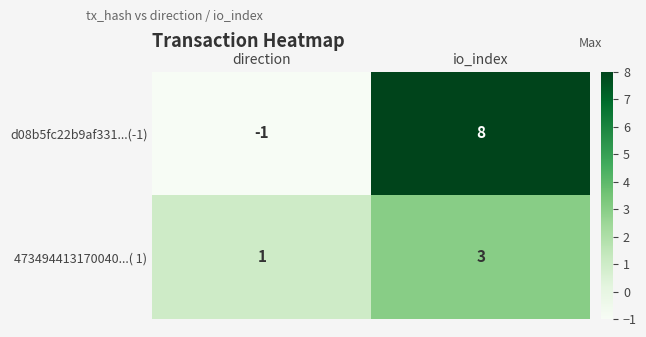

Rank the series at io_index from lowest to highest value.

473494413170040...( 1), d08b5fc22b9af331...(-1)